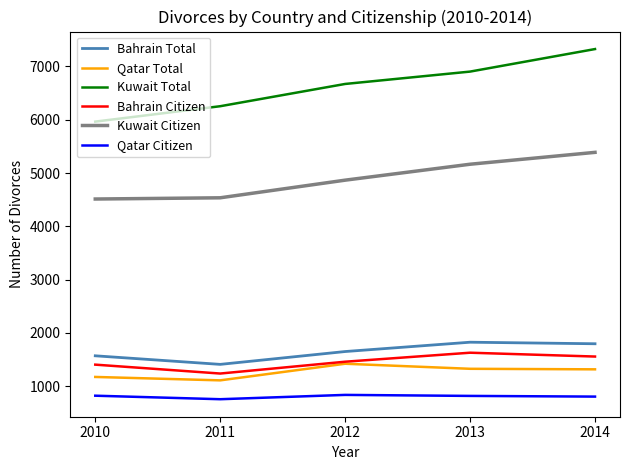

How many lines are shown in the chart?

6